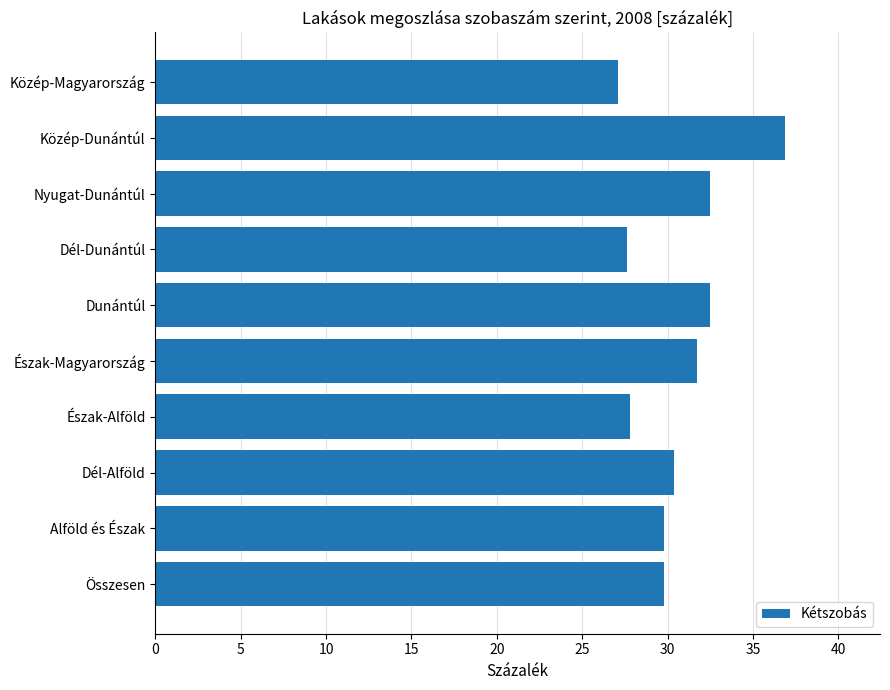

The value at Dél-Dunántúl is 27.6. True or false?

True